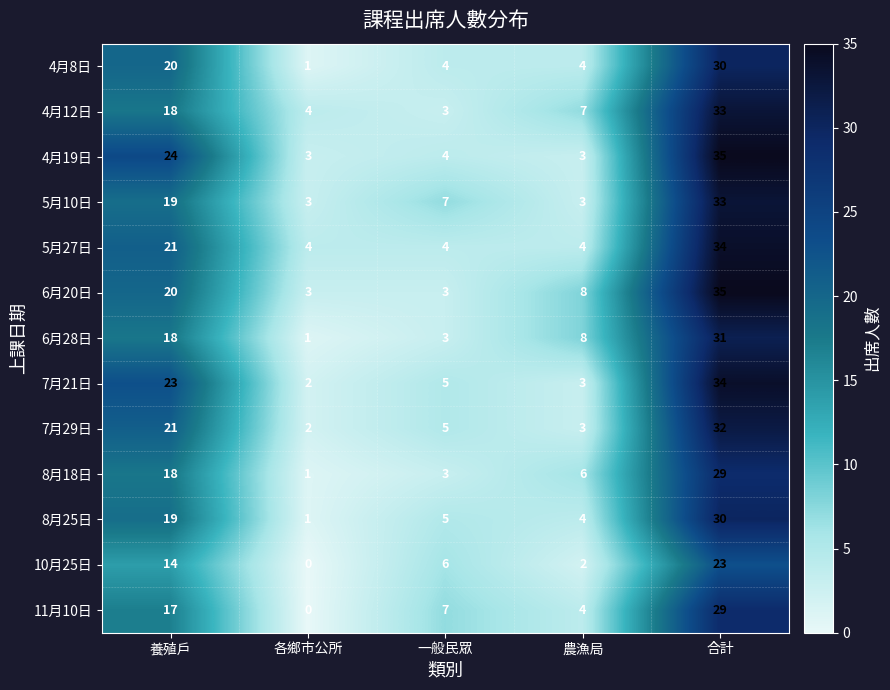

What is the total value across all series at 養殖戶?

252